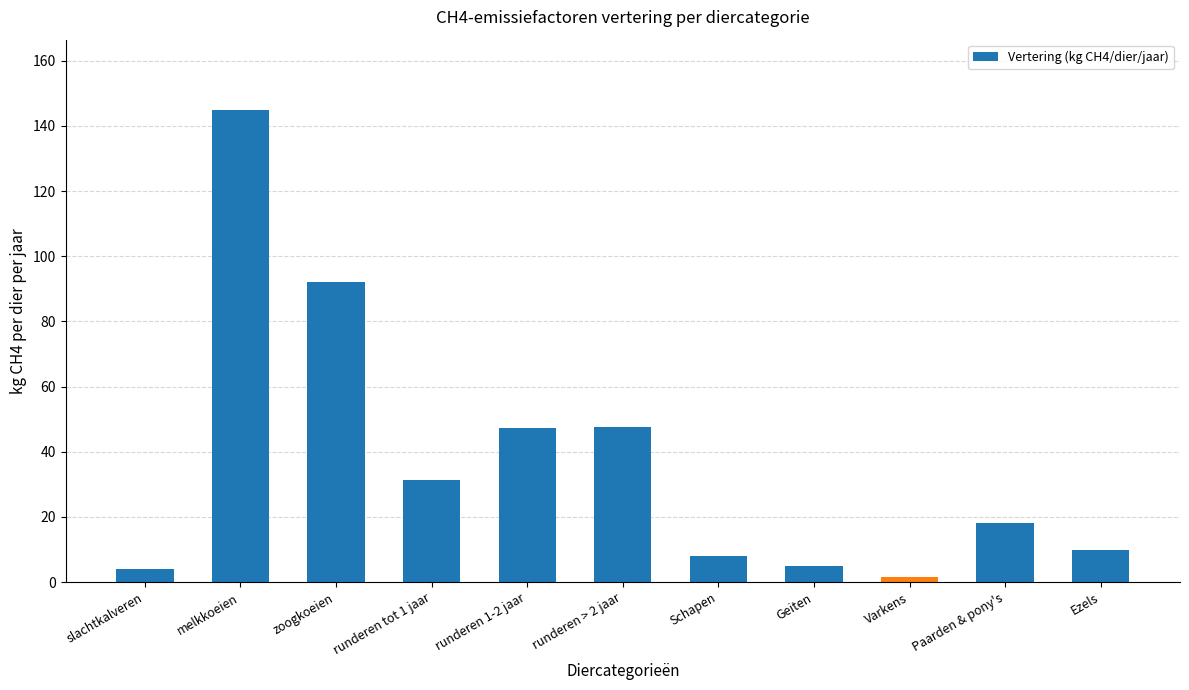

How many data points are less than 18?

5